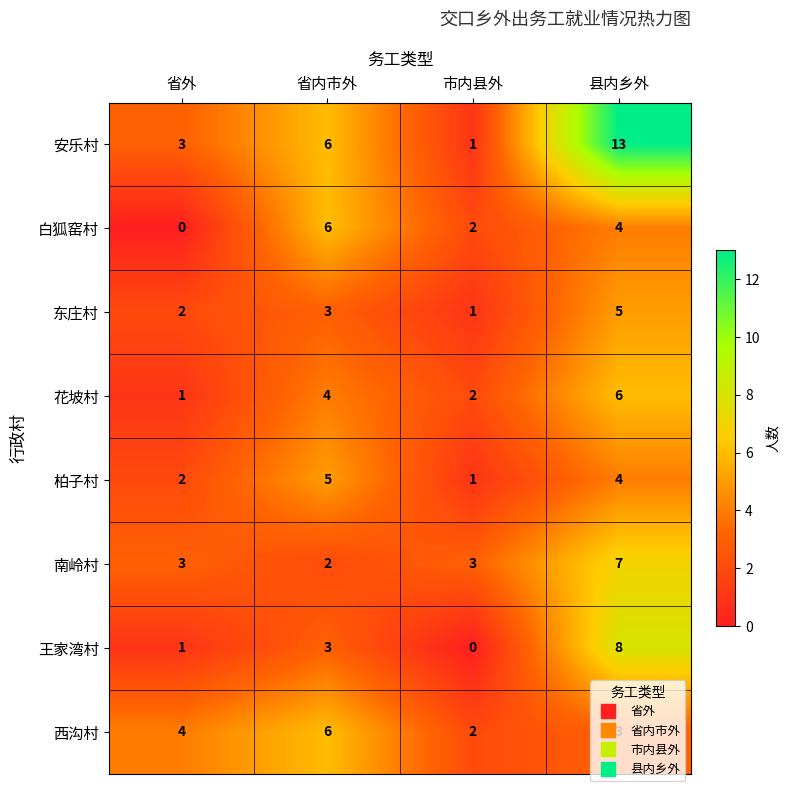

What is the sum of all 安乐村 values?

23